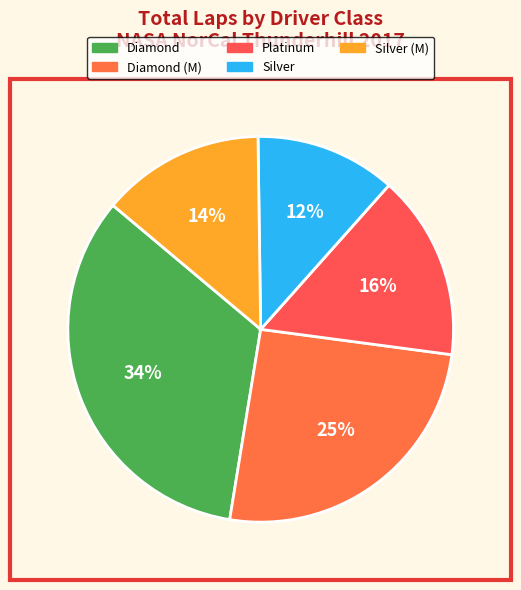

Is there any slice that represents more than half of the pie?

No